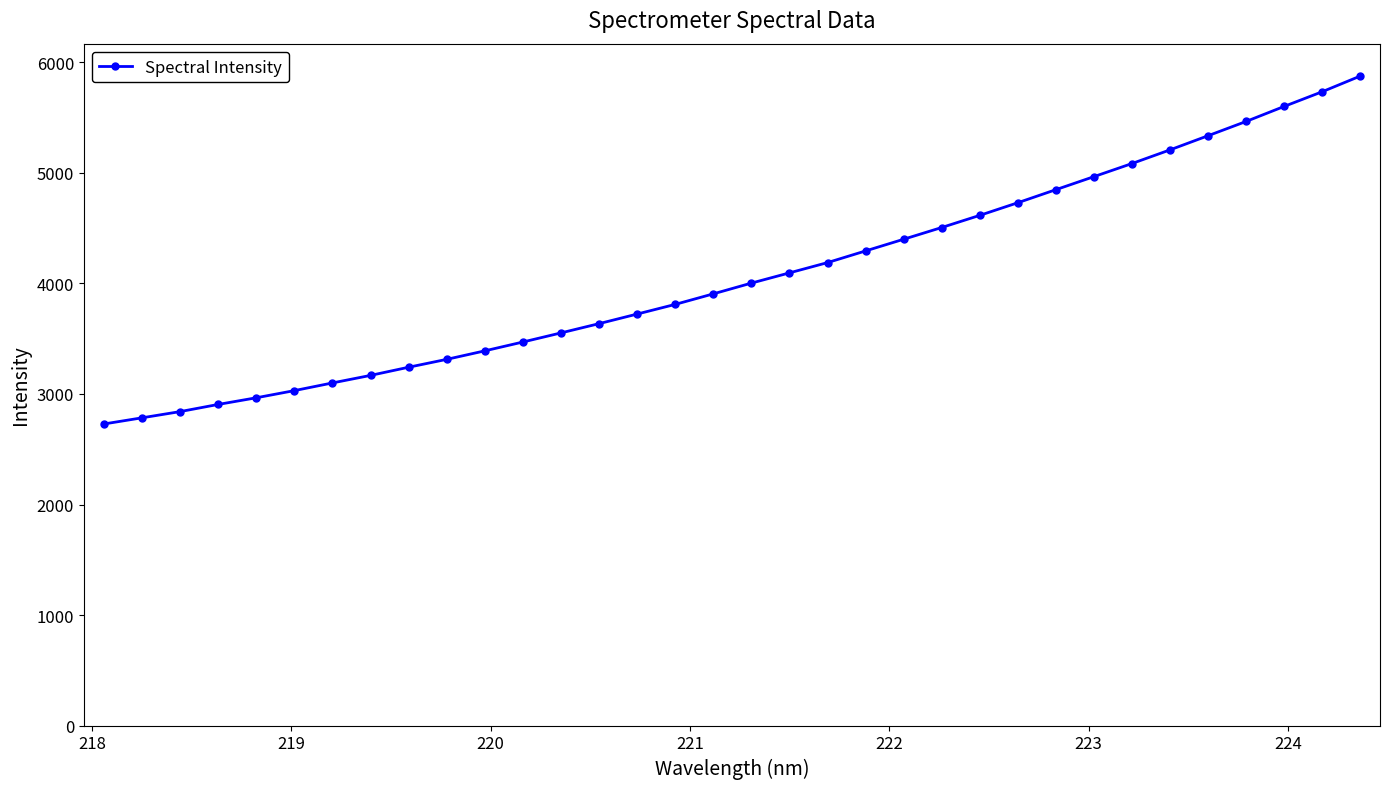

What is the value of the 29th point from the left?

5208.5